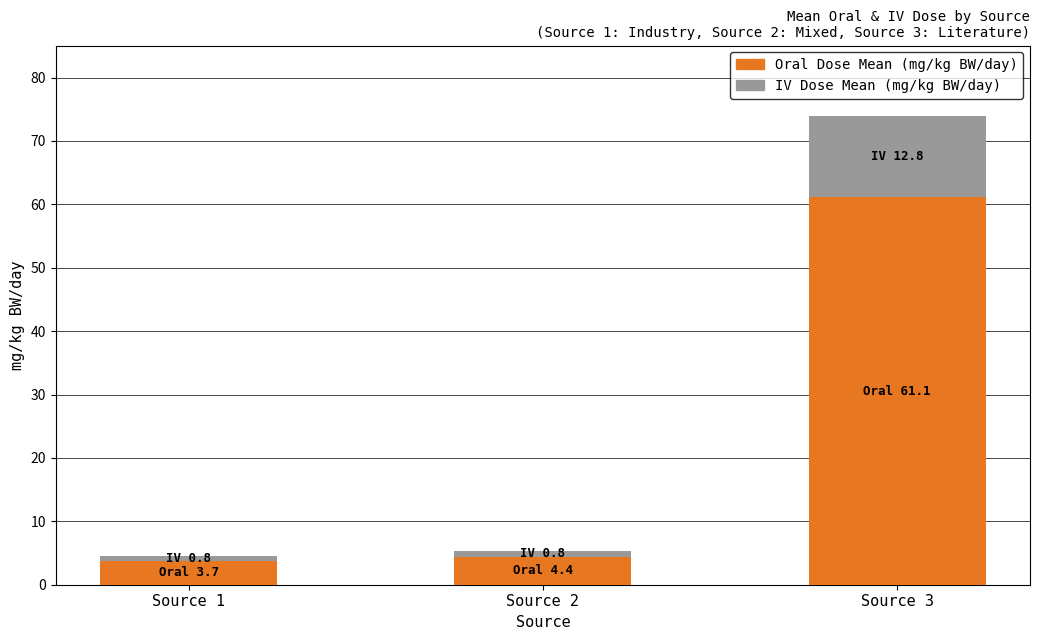

Are the bars horizontal?

No